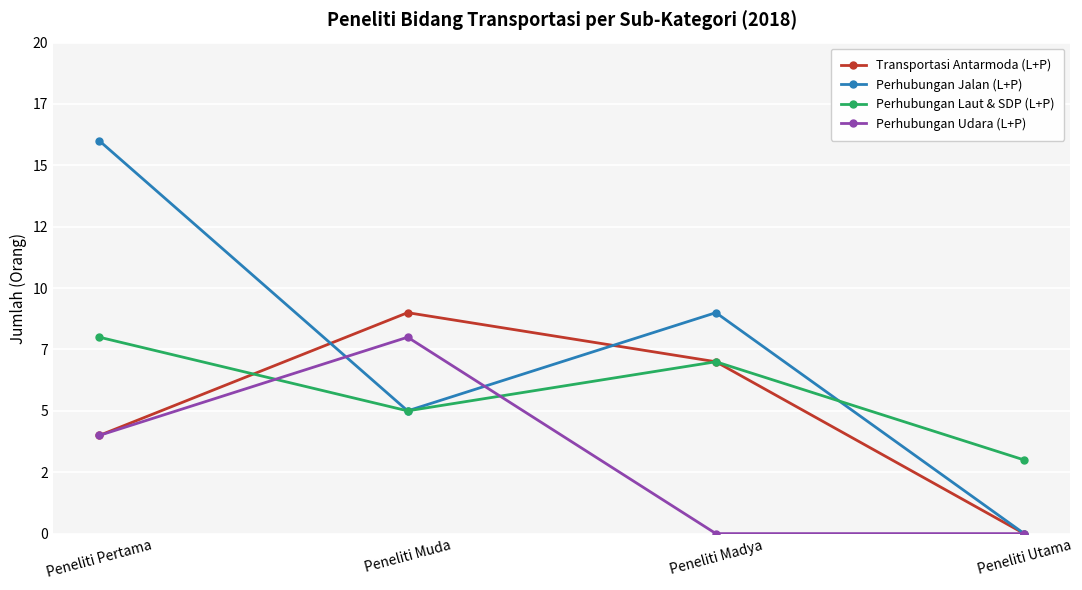

Count the Perhubungan Laut & SDP (L+P) values in the range 5 to 8.

3